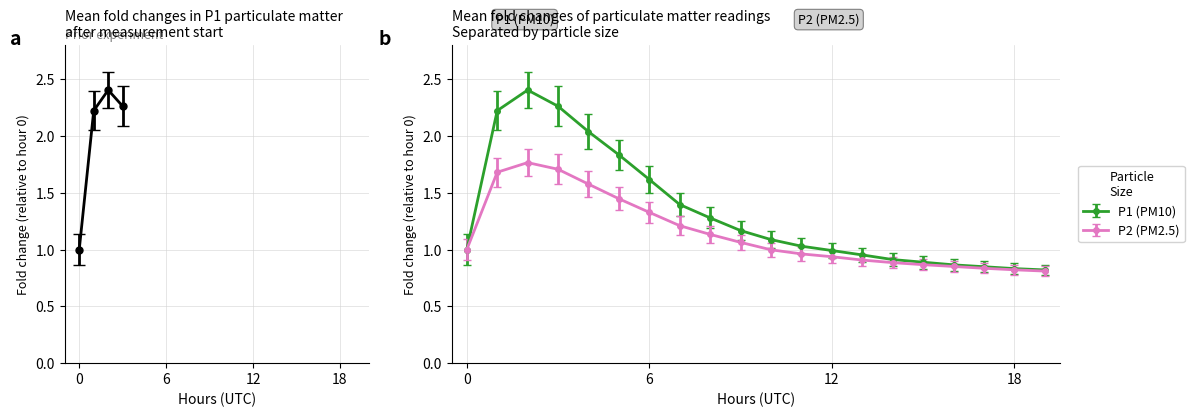

The P2 series shows 1.1 at 09:00. True or false?

True